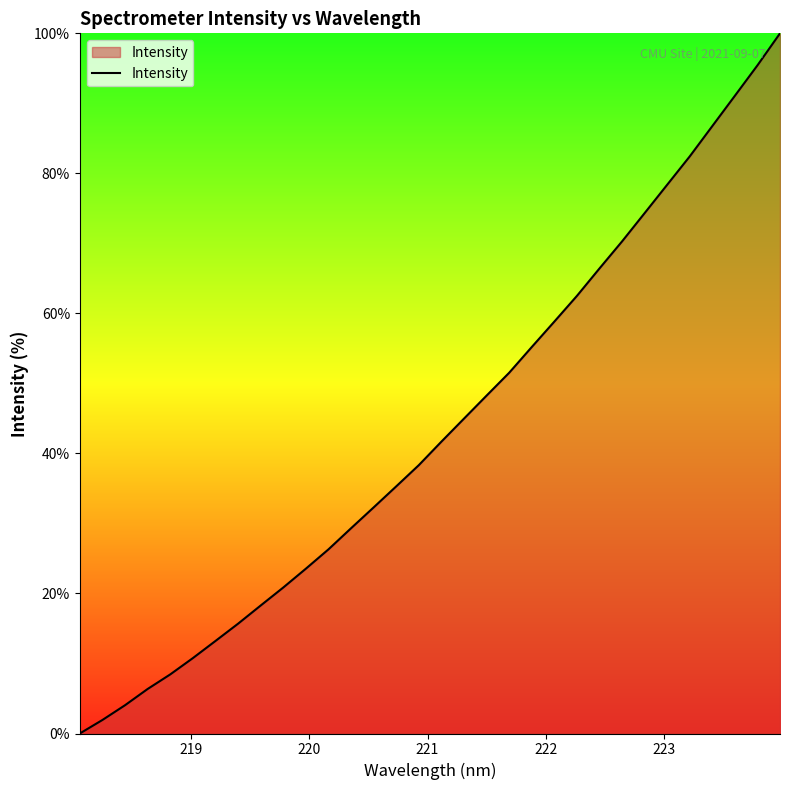

What is the greatest value displayed?

100.0